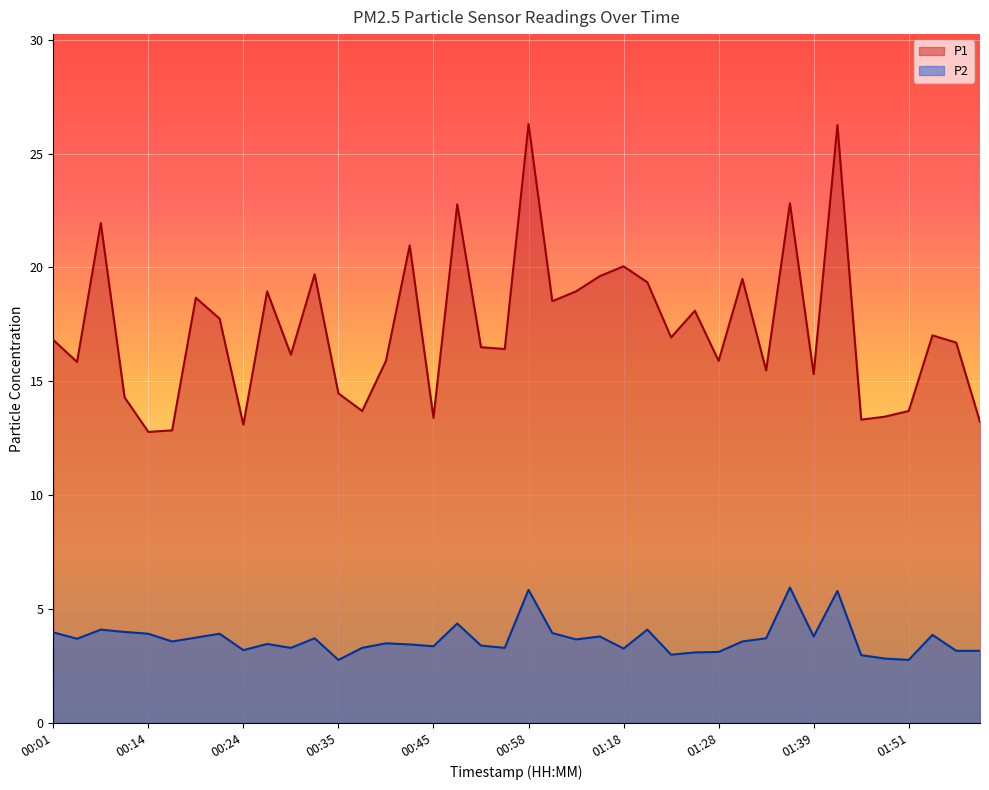

Which series changed the most between 00:04 and 00:27?

P1